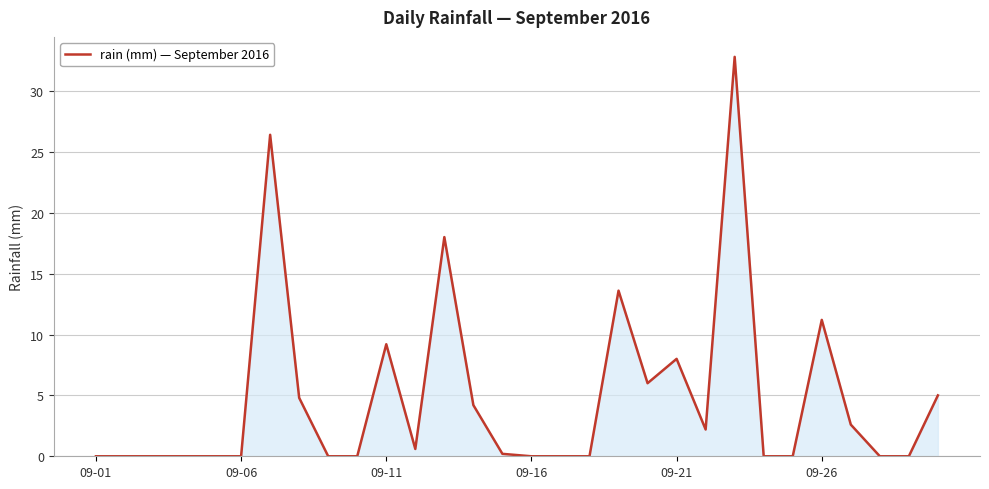

What is the difference between the maximum and minimum values?

32.8